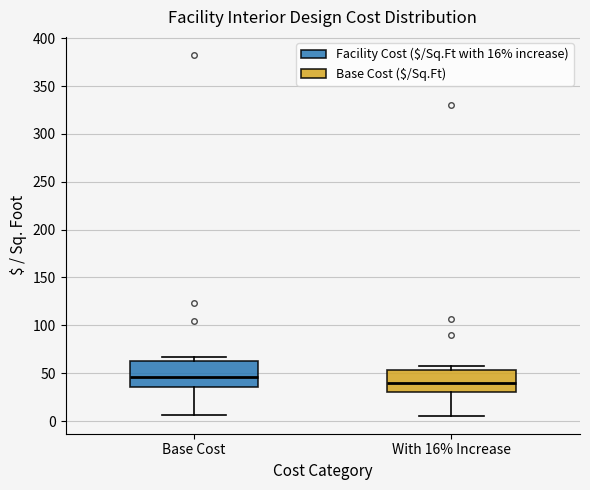

Where does the lower whisker of the box for With 16% Increase end on the y-axis? The values are not printed on the chart, so give them approximately, as read against the axis.

5